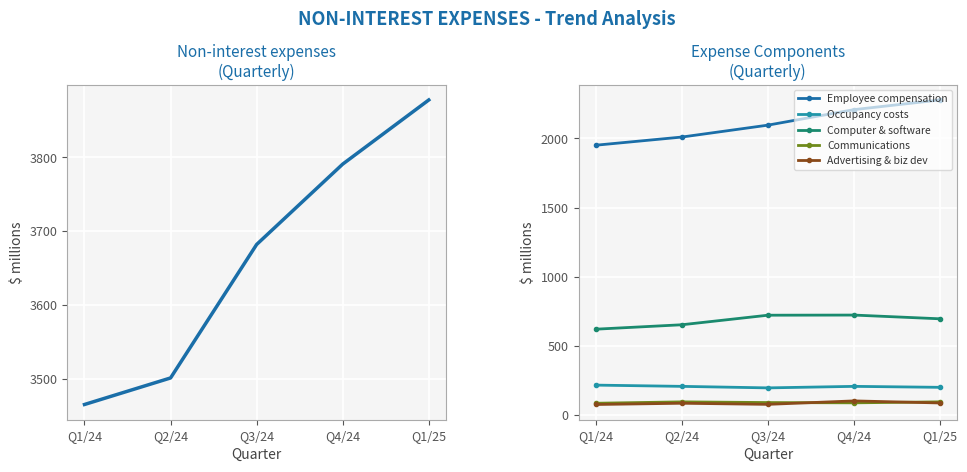

True or false: Occupancy costs and Computer & software intersect in this chart.

False